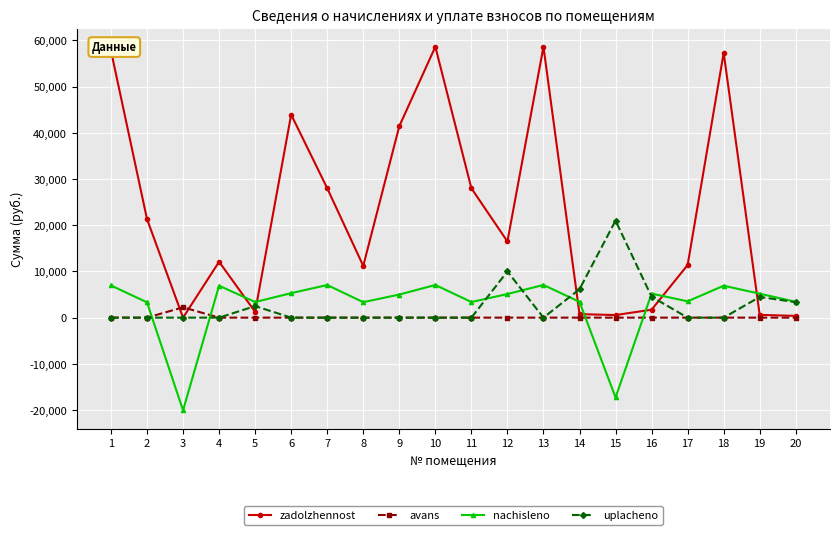

Which series has the largest total across all categories?

zadolzhennost